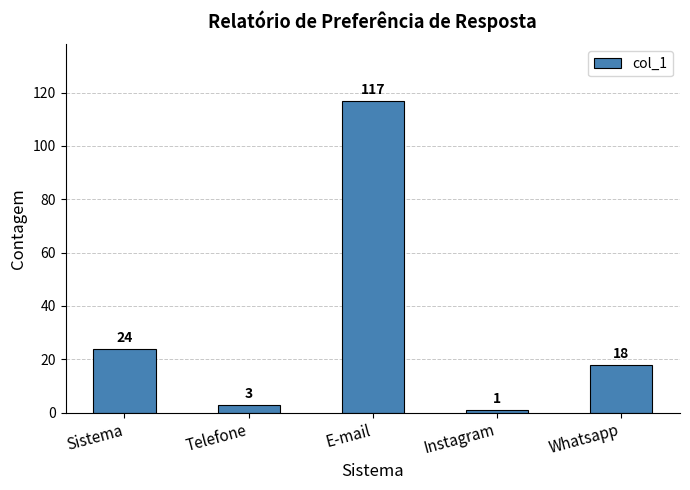

True or false: the data shows 1 at Instagram.

True